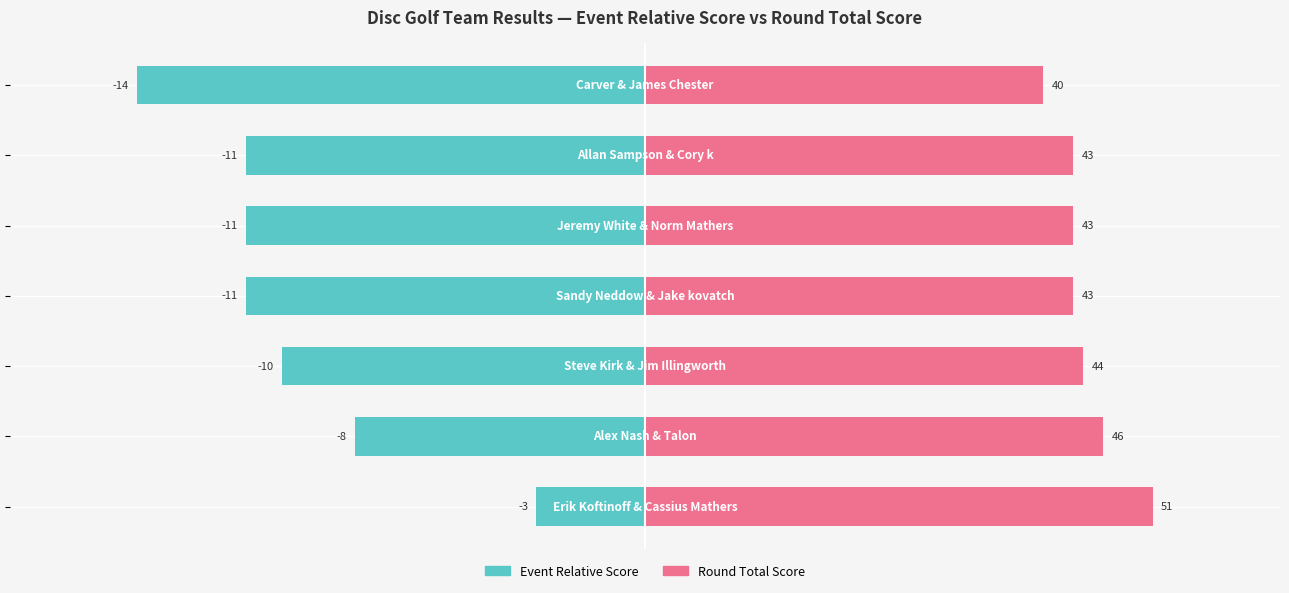

True or false: Event Relative Score has a value of -9.0 at 0.

False